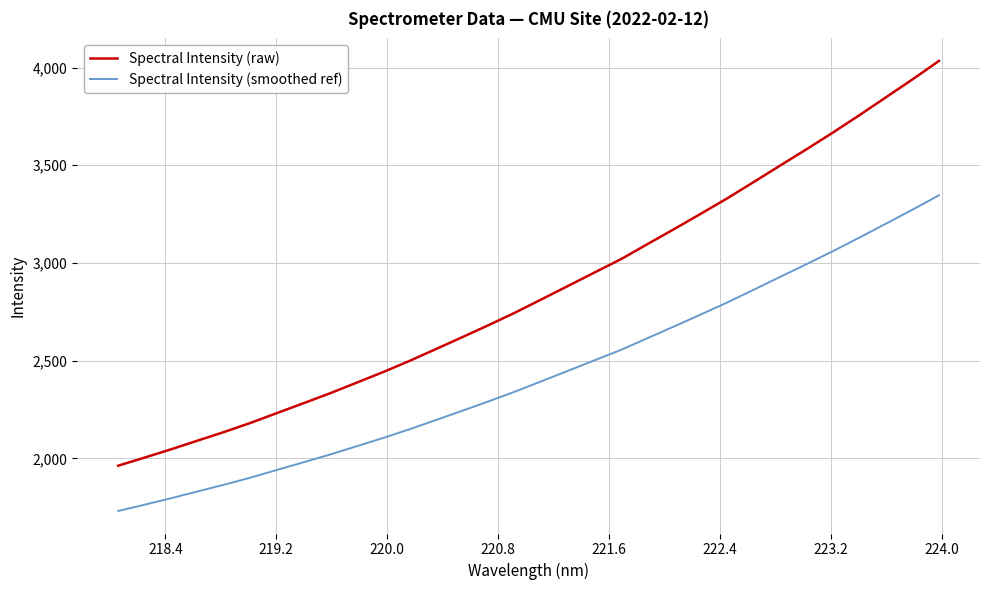

True or false: Spectral Intensity (smoothed ref) and Spectral Intensity (raw) cross at least once.

False